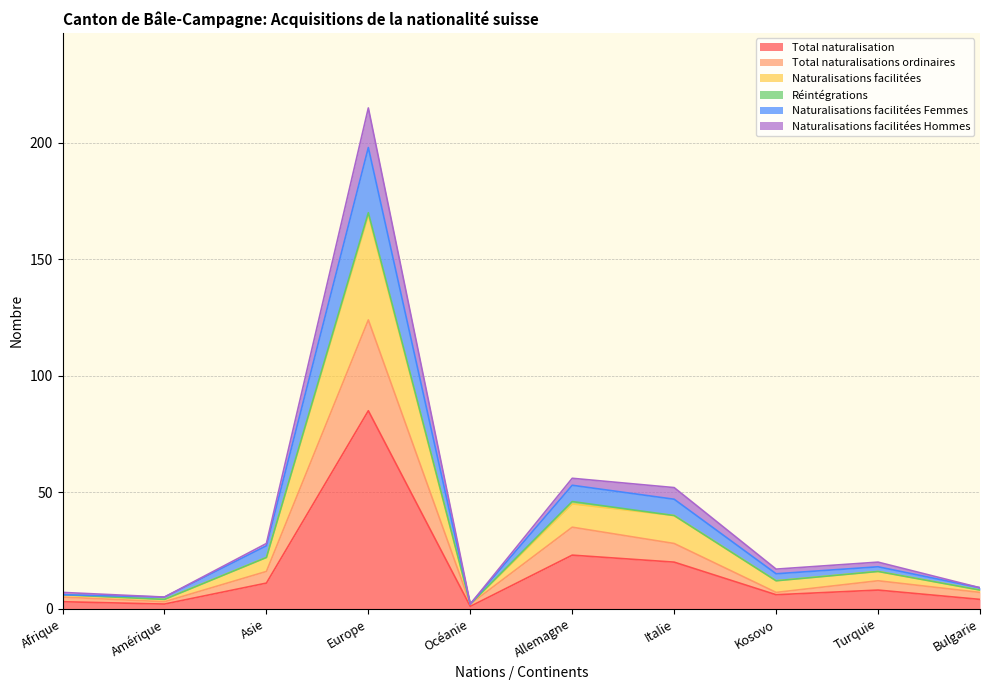

What is the label of the 3rd point from the right?

Kosovo